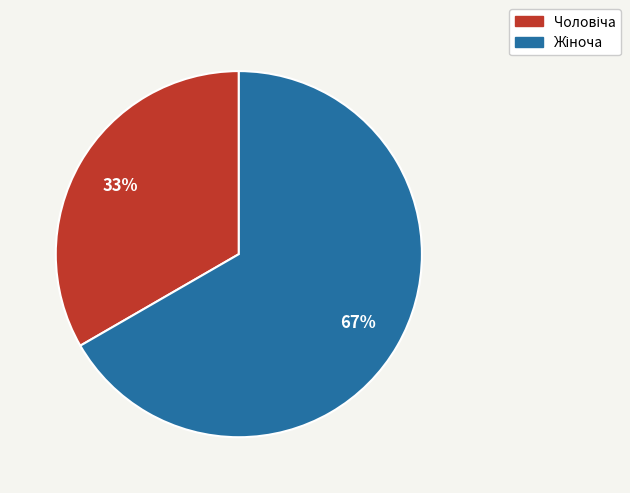

Is there any slice that represents more than half of the pie?

Yes